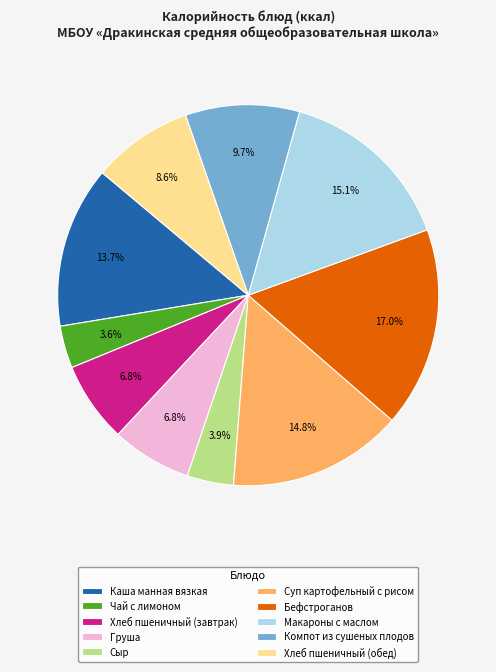

Is Компот из сушеных плодов the majority of the pie?

No